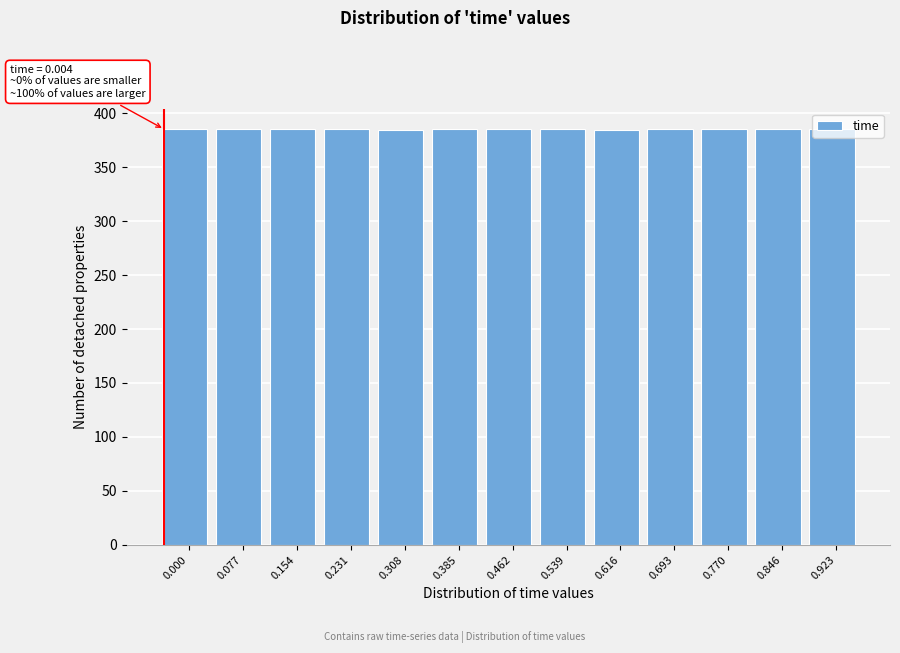

What is the sum of the values at 0.616 and 0.385?

769